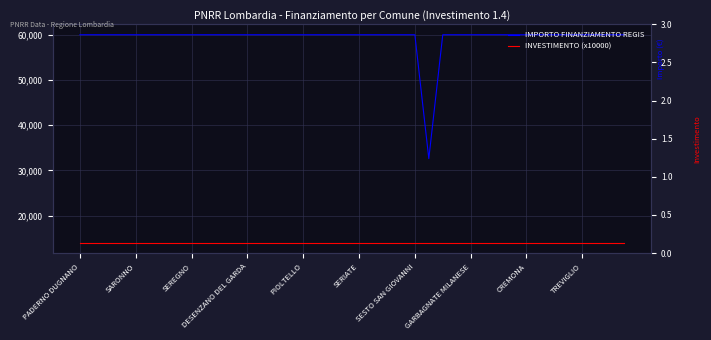

Which series has the largest range (max minus min)?

IMPORTO FINANZIAMENTO REGIS